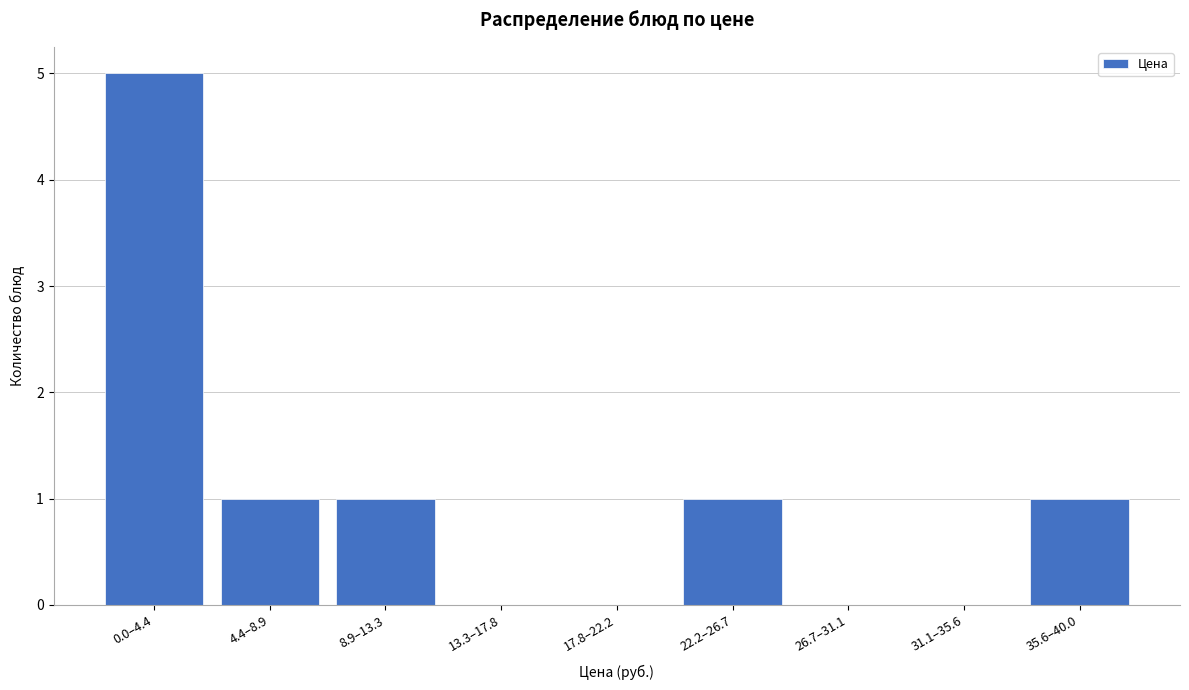

Reading right to left, transcribe all the data shown in this chart.

35.6–40.0=1	31.1–35.6=0	26.7–31.1=0	22.2–26.7=1	17.8–22.2=0	13.3–17.8=0	8.9–13.3=1	4.4–8.9=1	0.0–4.4=5